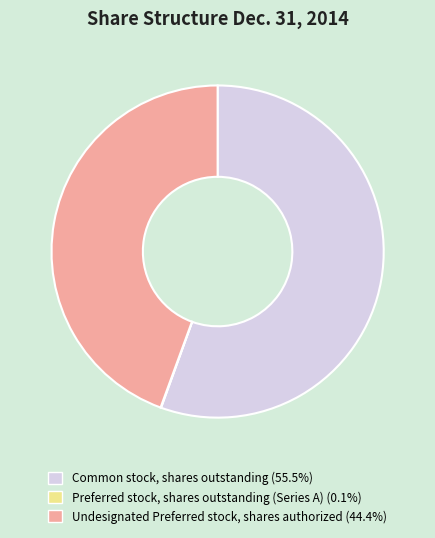

What is the largest slice in the pie chart?

Common stock, shares outstanding